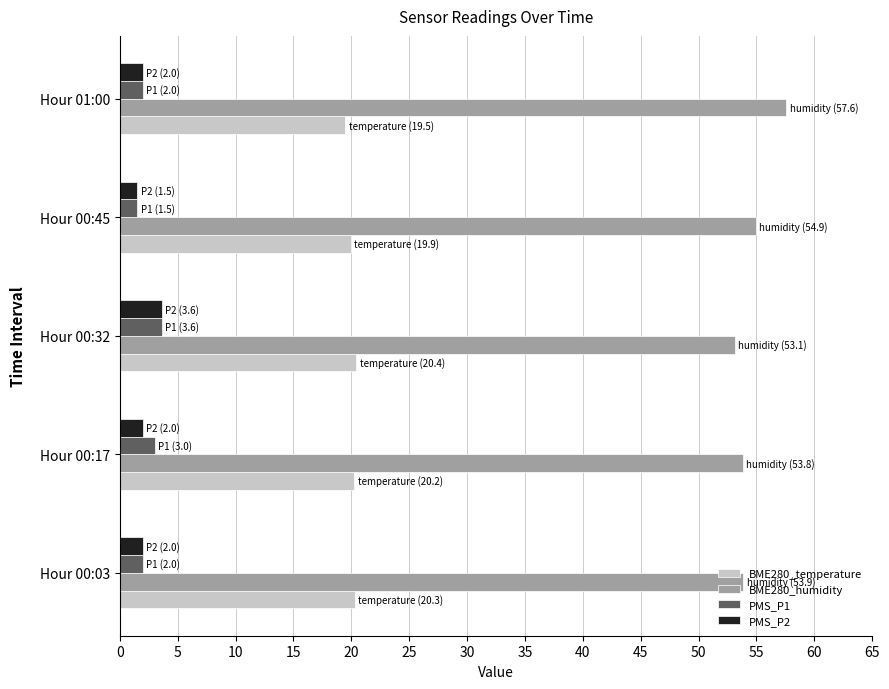

Which category has the lowest value in the BME280_humidity series?

Hour 00:32